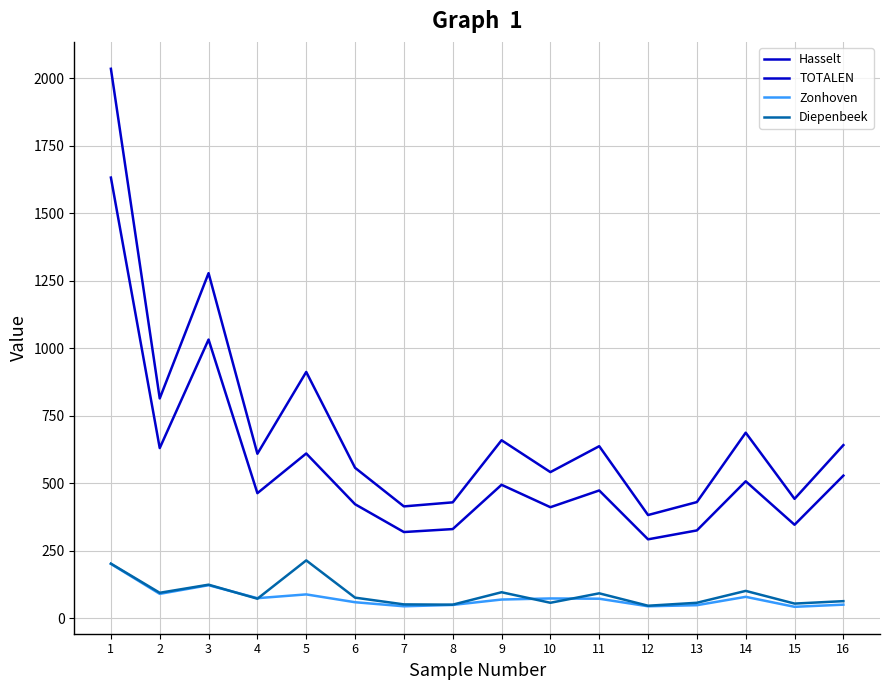

Which category has the highest value in the TOTALEN series?

1